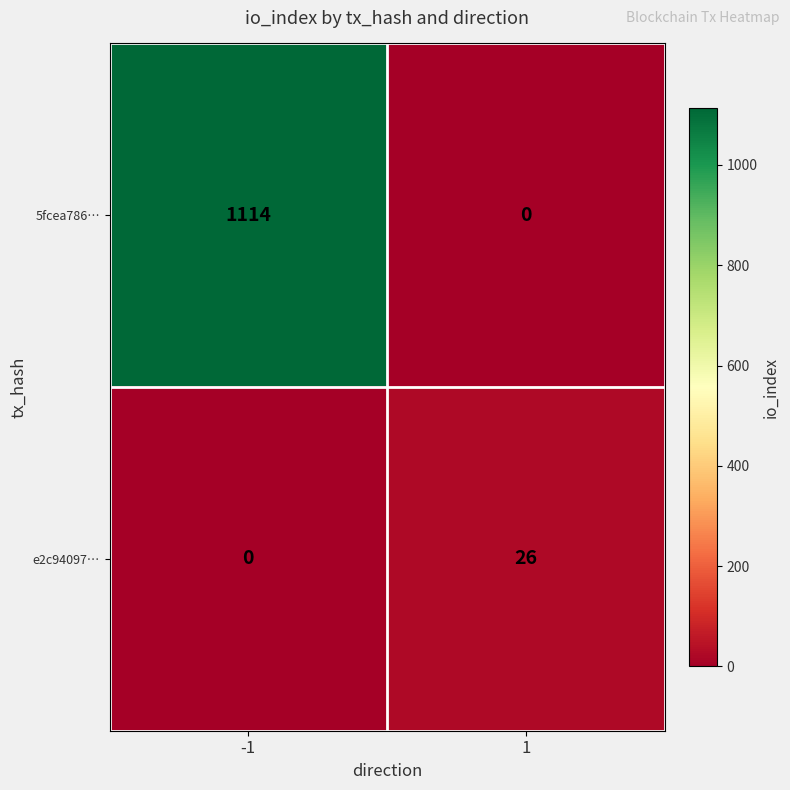

What is the spread (max minus min) of values at -1?

1114